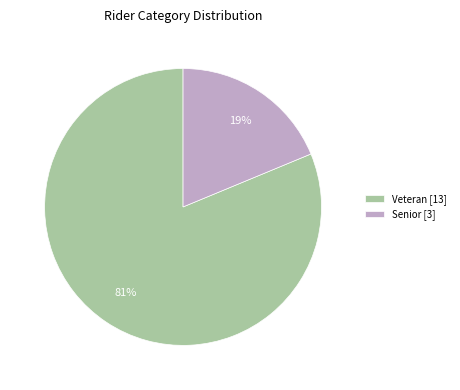

What is the ratio of the value at Veteran to the value at Senior?

4.3